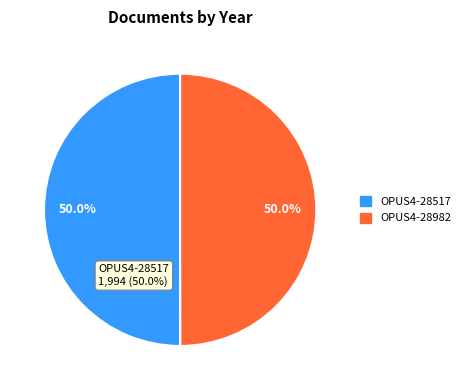

What percentage is the OPUS4-28517 slice, to the nearest percent?

50%